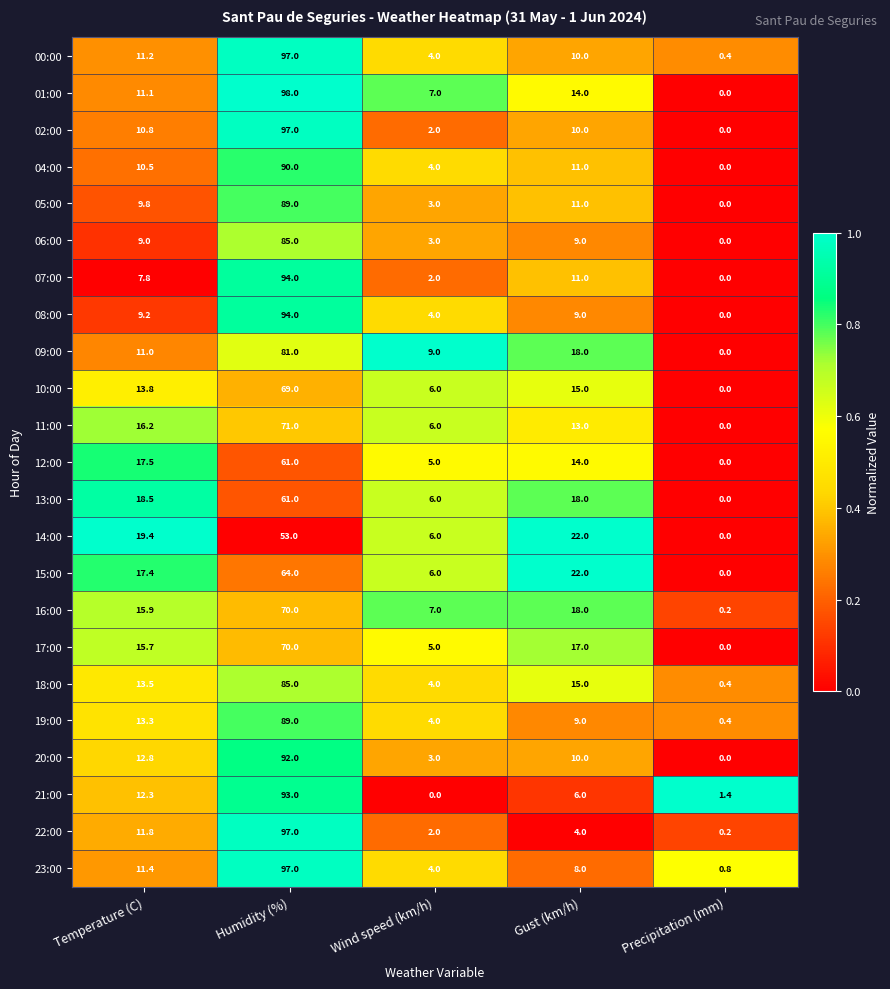

What is the total value across all series at Temperature (C)?

299.9